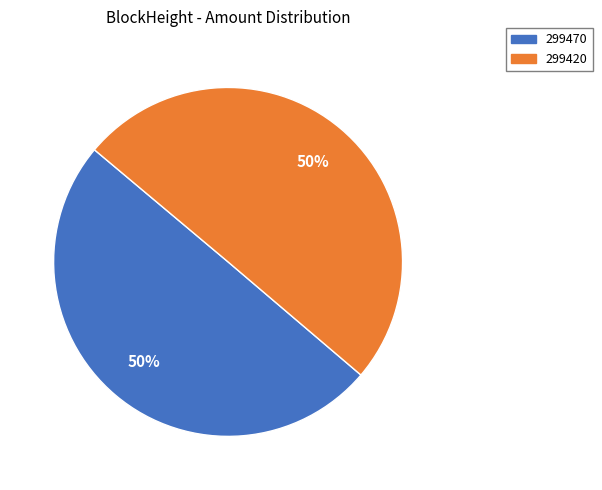

Is it true that 299420 is 99% of the pie?

False